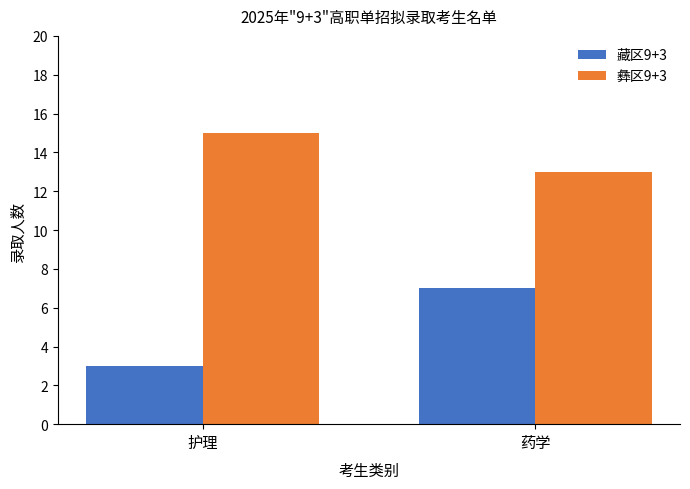

At which label is 藏区9+3 closest to 5?

护理